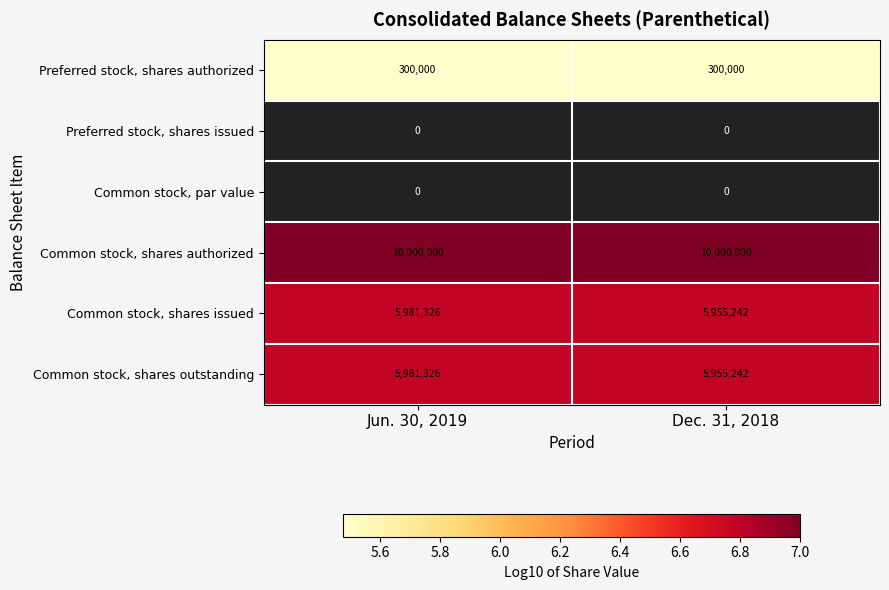

Which label corresponds to the largest value in the chart?

Jun. 30, 2019